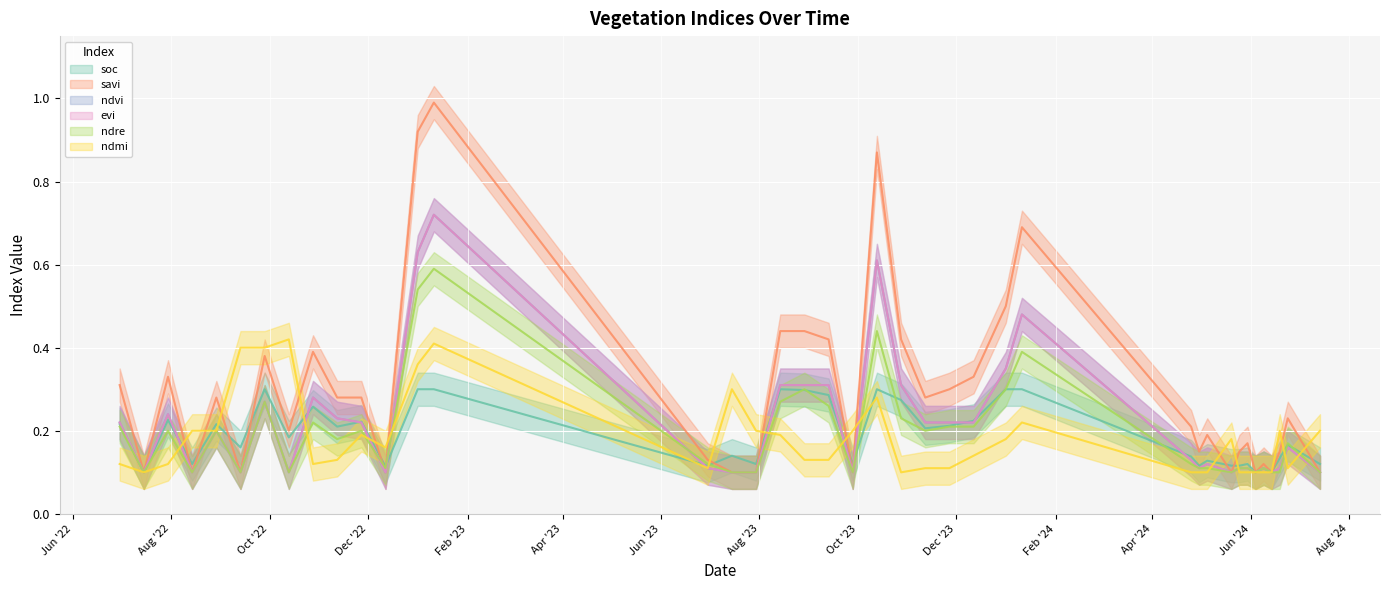

What is the value of the ndmi point at the 26th from the left?

0.1